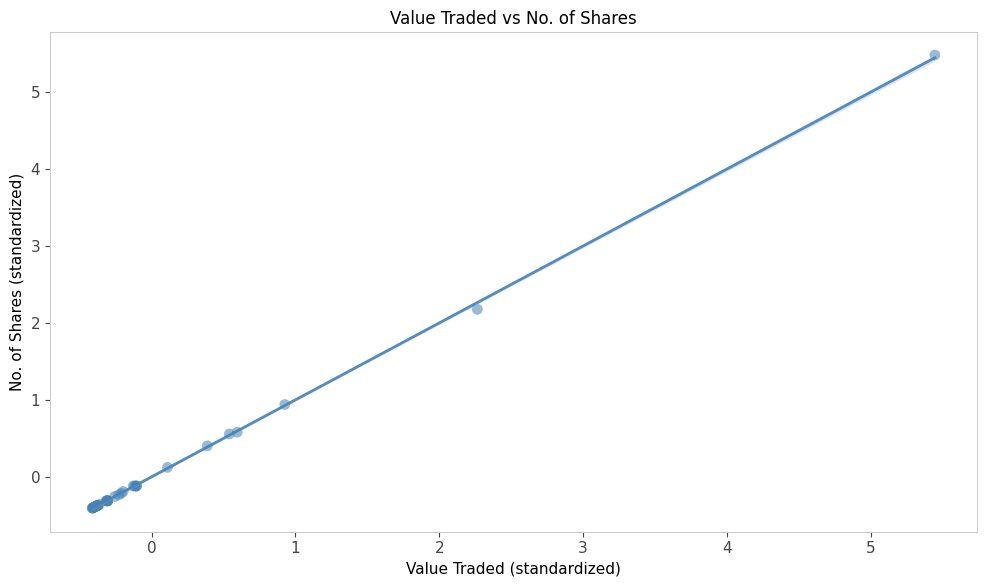

What Y value in the scatter plot is closest to 2?

2.2